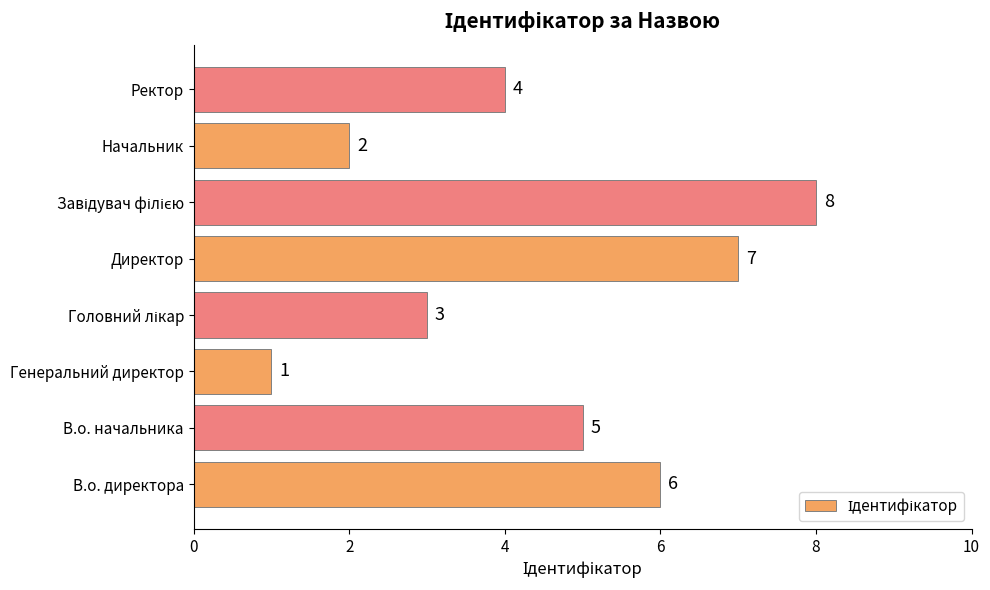

True or false: the data shows 10 at В.о. директора.

False